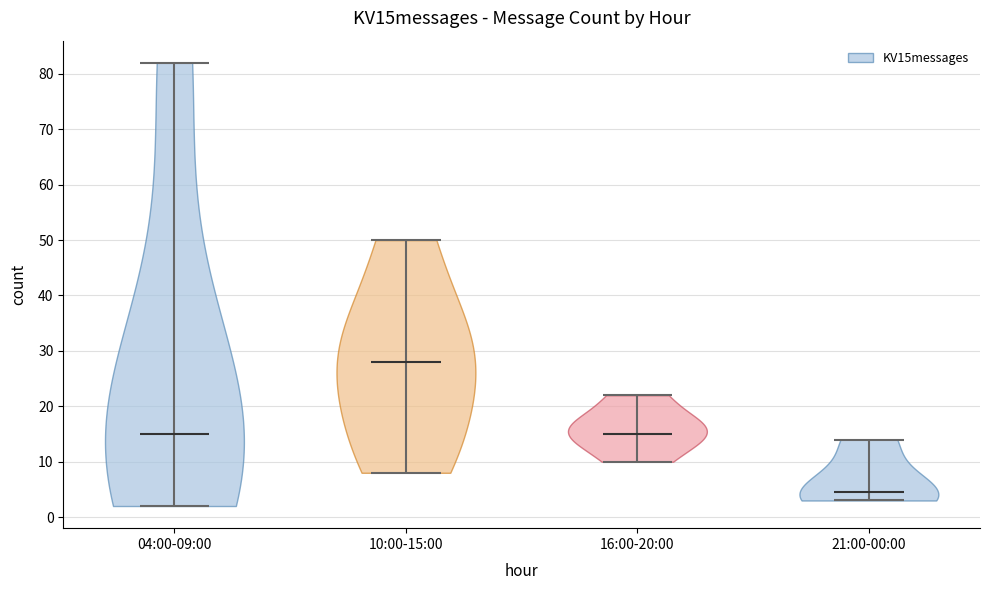

Reading left to right, read every violin against the y-axis: where its median line is, and the lowest and highest points it reaches. The values are not printed on the chart, so give them approximately, as read against the axis.

04:00-09:00: median line 15, lowest point 2, highest point 82
10:00-15:00: median line 28, lowest point 8, highest point 50
16:00-20:00: median line 15, lowest point 10, highest point 22
21:00-00:00: median line 5, lowest point 3, highest point 14